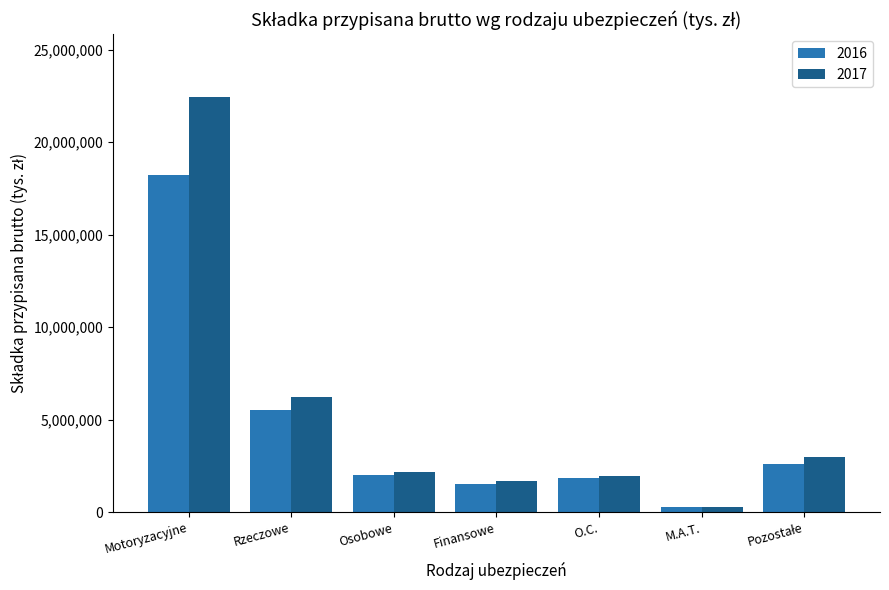

At which label is 2017 closest to 11378772?

Rzeczowe